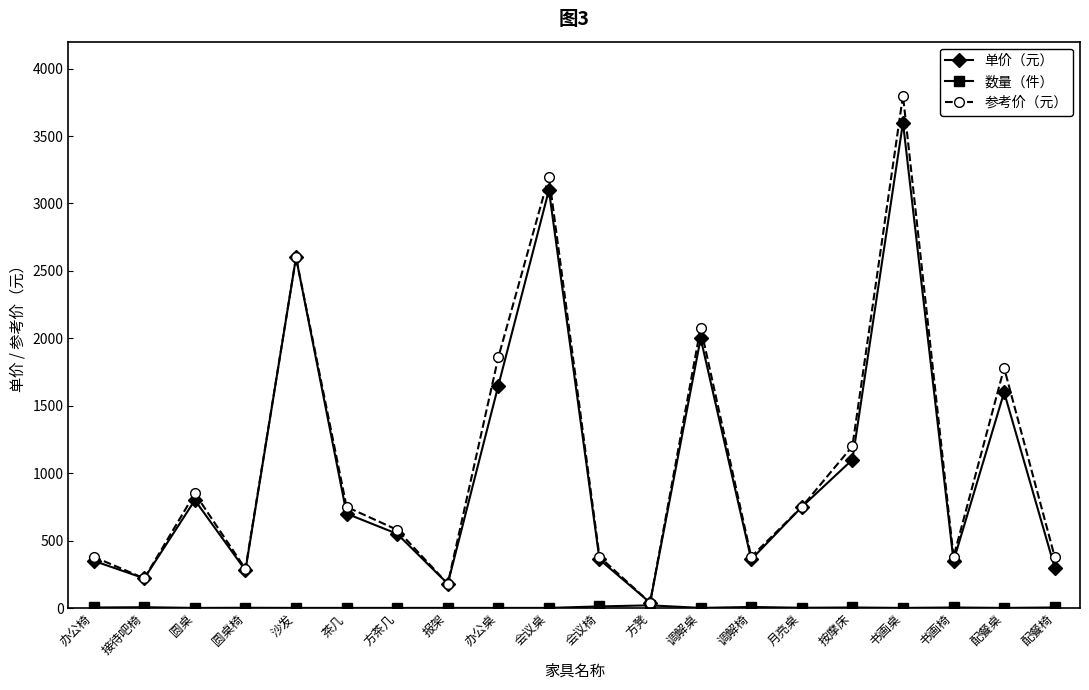

Which series has the largest range (max minus min)?

参考价（元）